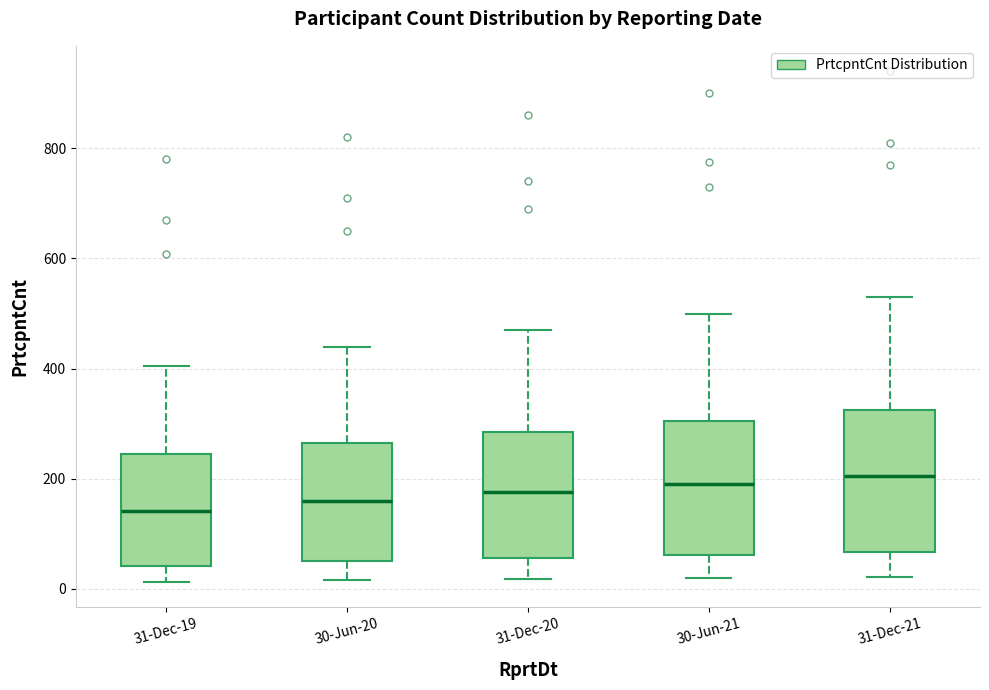

Where does the median line of the box for 30-Jun-21 sit on the y-axis? The values are not printed on the chart, so give them approximately, as read against the axis.

200